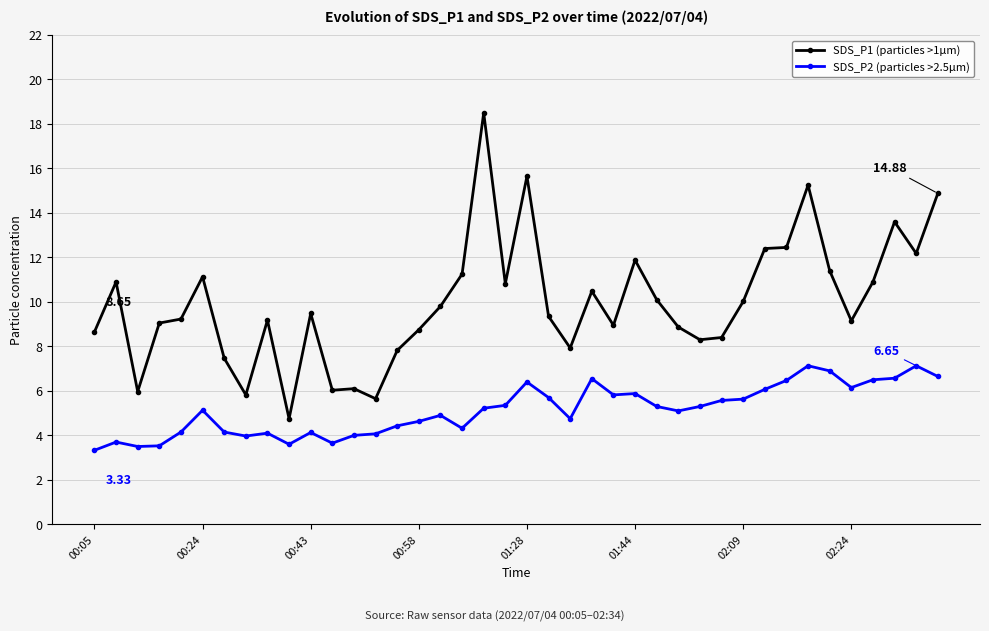

What is the difference between the maximum and minimum values in the SDS_P2 (particles >2.5µm) series?

3.8